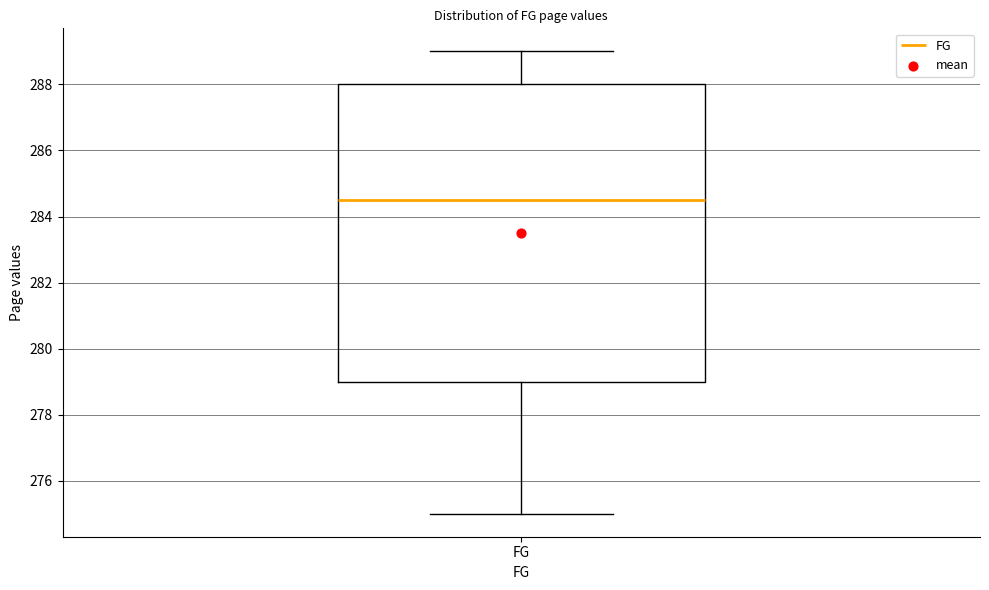

Transcribe this box plot: give where the median line is, the range the box spans, and where the two whiskers end, as read against the y-axis. The values are not printed on the chart, so give them approximately, as read against the axis.

median 284.6, box 279.0 to 288.0, whiskers 275.0 to 289.0